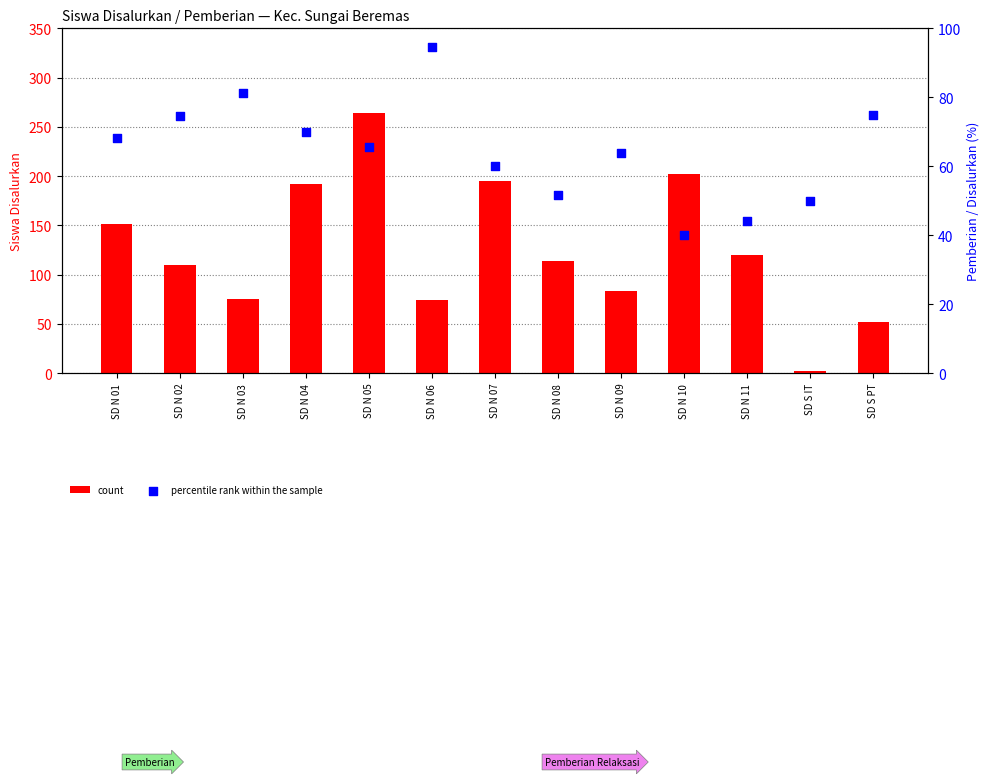

Which series reaches the minimum Y coordinate?

count